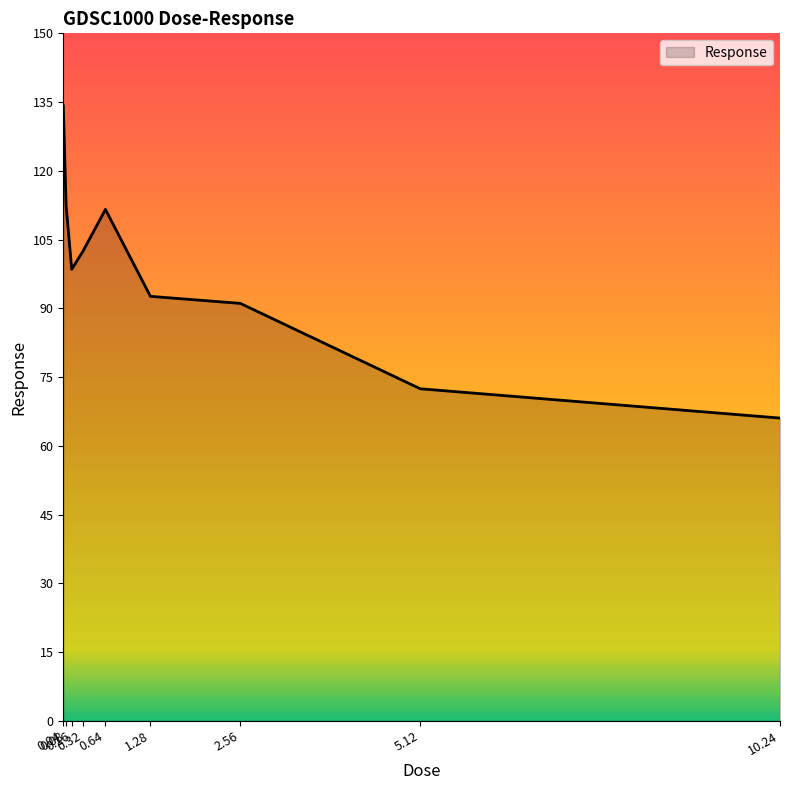

What is the ratio of the value at 0.04 to the value at 5.12?

1.9